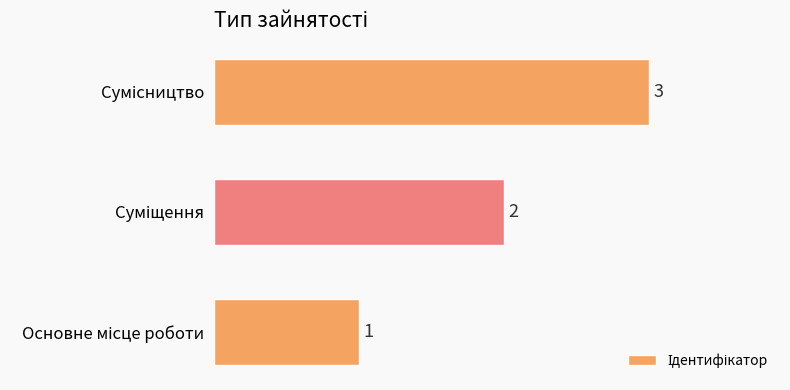

How many bars are there in total?

3